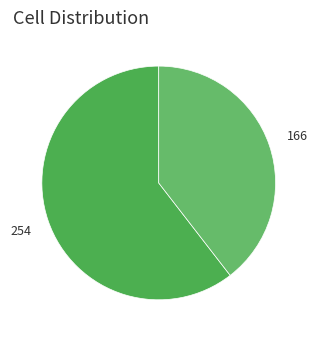

Count the number of slices in the pie.

2